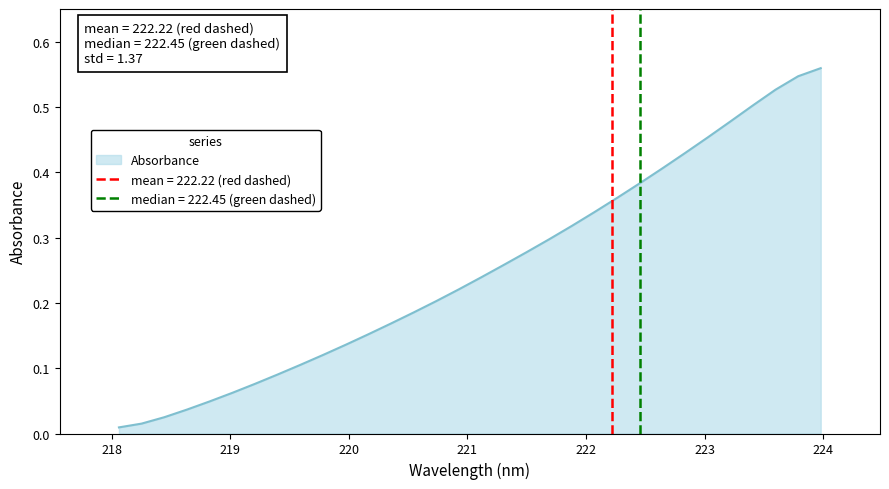

What is the average value?

0.3